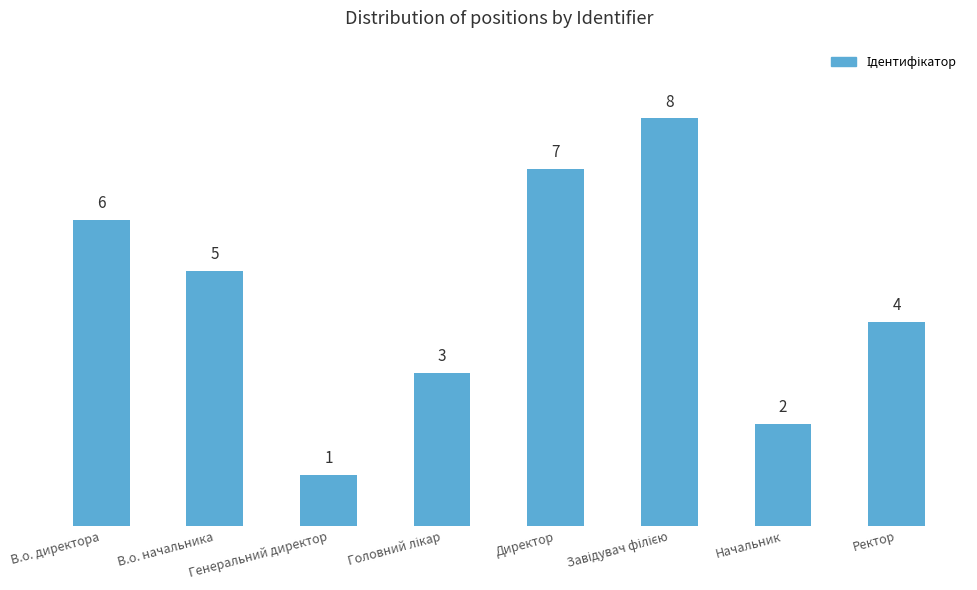

Reading right to left, transcribe all the data shown in this chart.

4	2	8	7	3	1	5	6